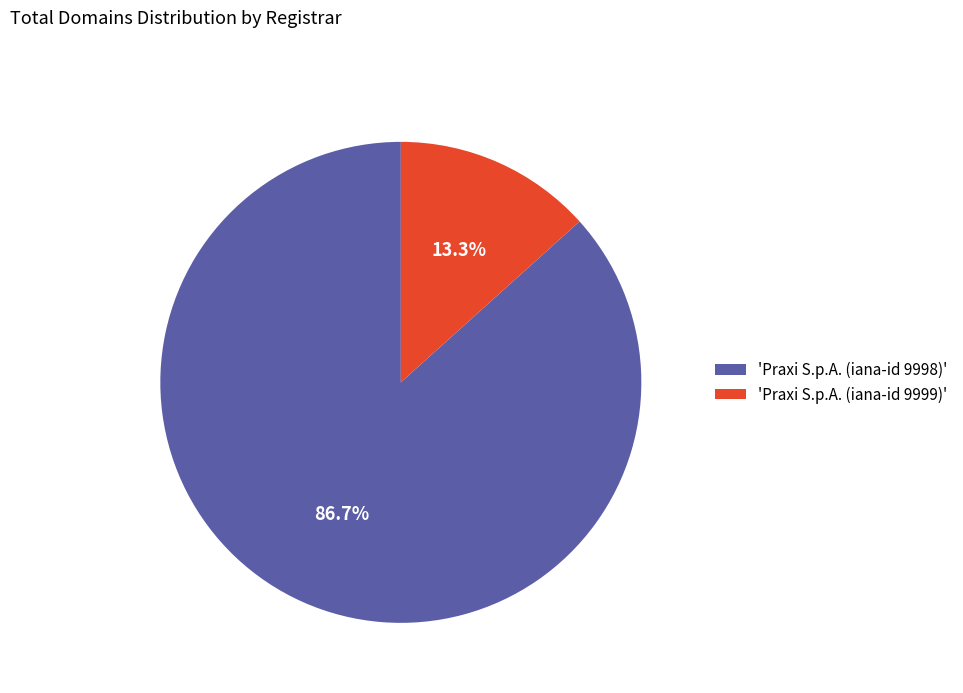

Does any single category account for the majority?

Yes